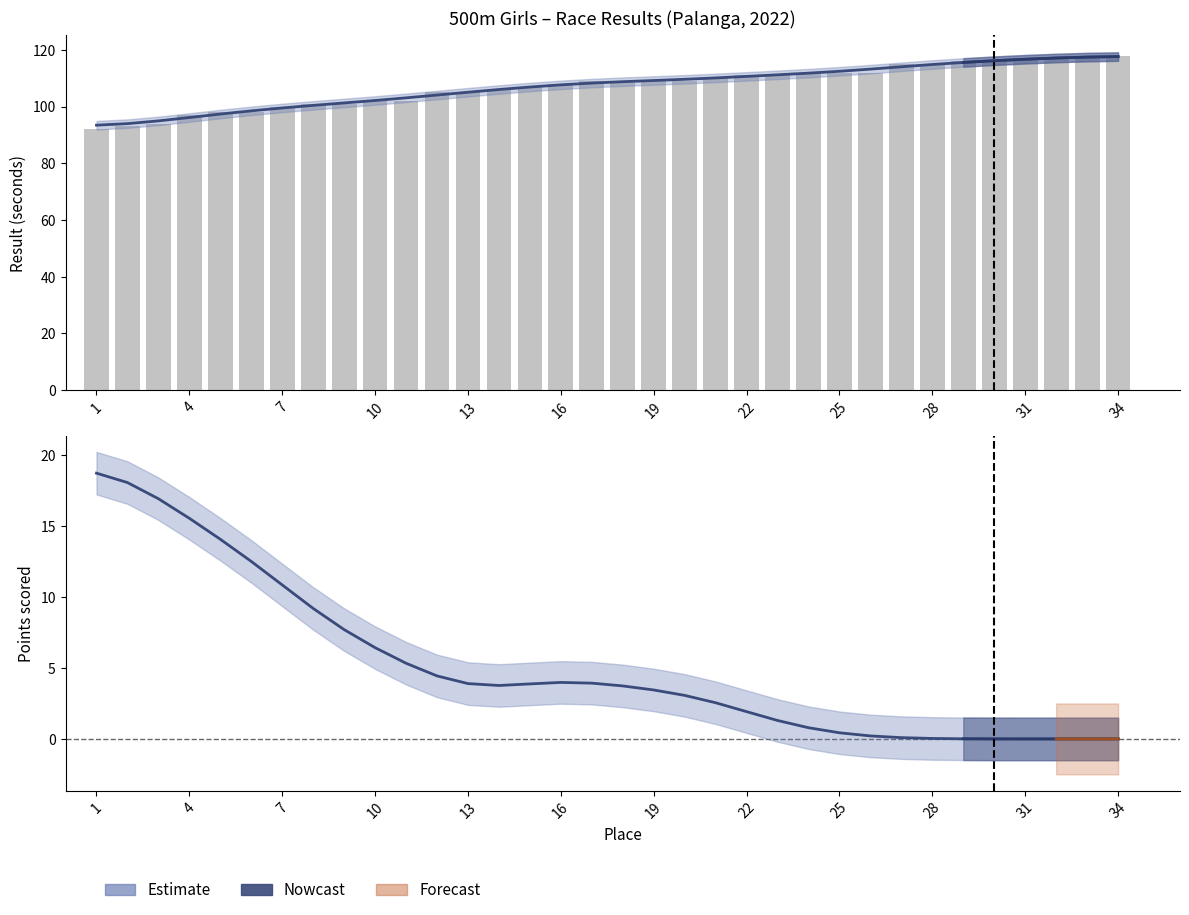

Rank the categories by value from highest to lowest.

34, 33, 32, 31, 30, 29, 28, 27, 26, 25, 24, 23, 22, 21, 20, 19, 18, 17, 16, 15, 14, 13, 12, 11, 10, 9, 8, 7, 6, 5, 4, 3, 2, 1